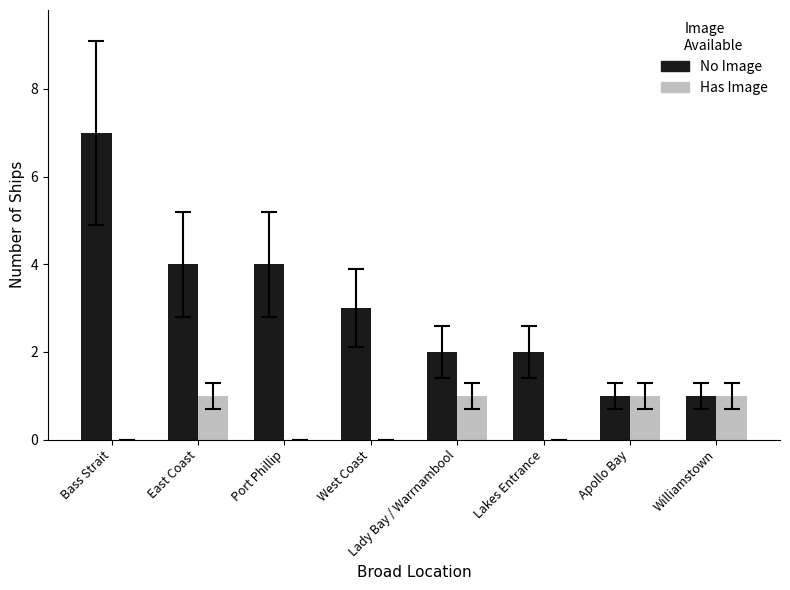

What is the spread (max minus min) of values at Port Phillip?

4